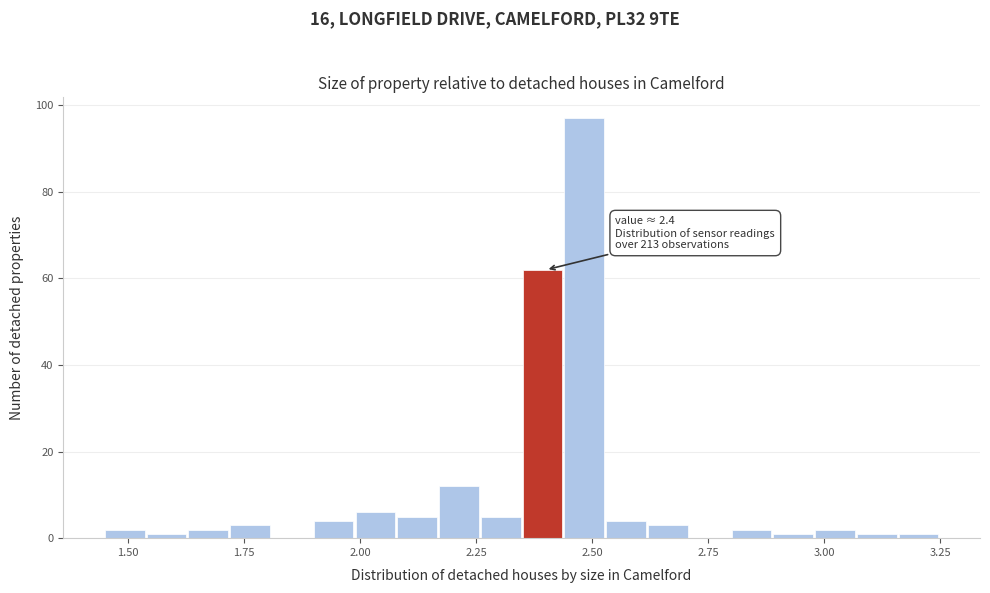

Read against the x-axis, roughly where is the centre of the tallest bar?

2.50